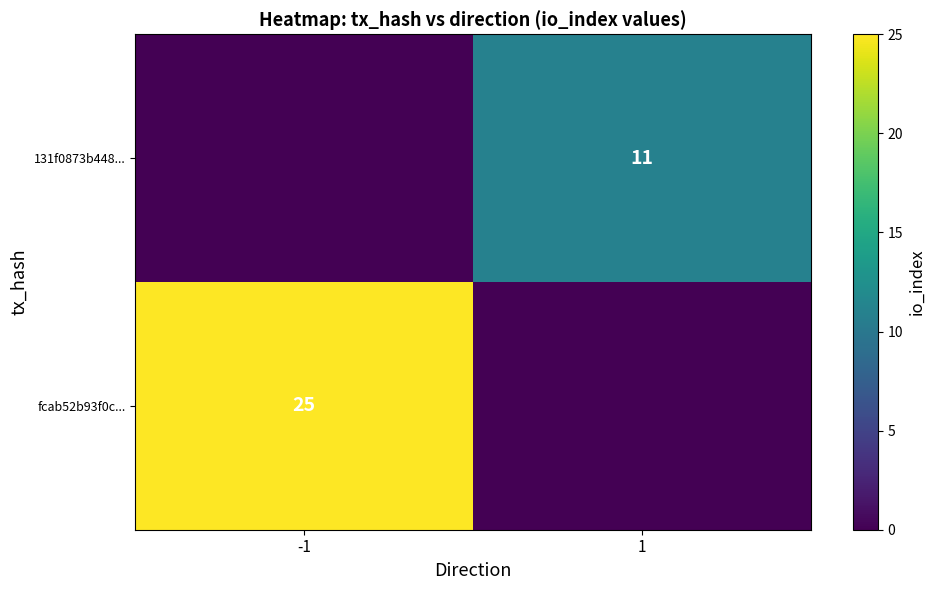

Is it true that fcab52b93f0c... equals 25 at -1?

True